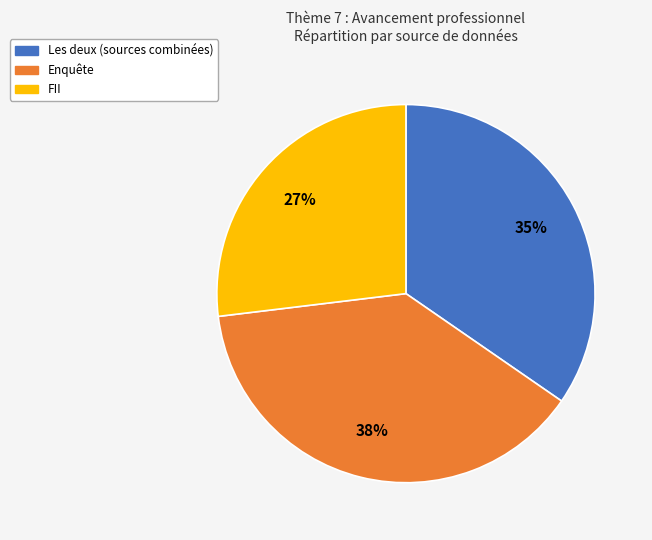

To the nearest percent, what is the average slice percentage?

33%